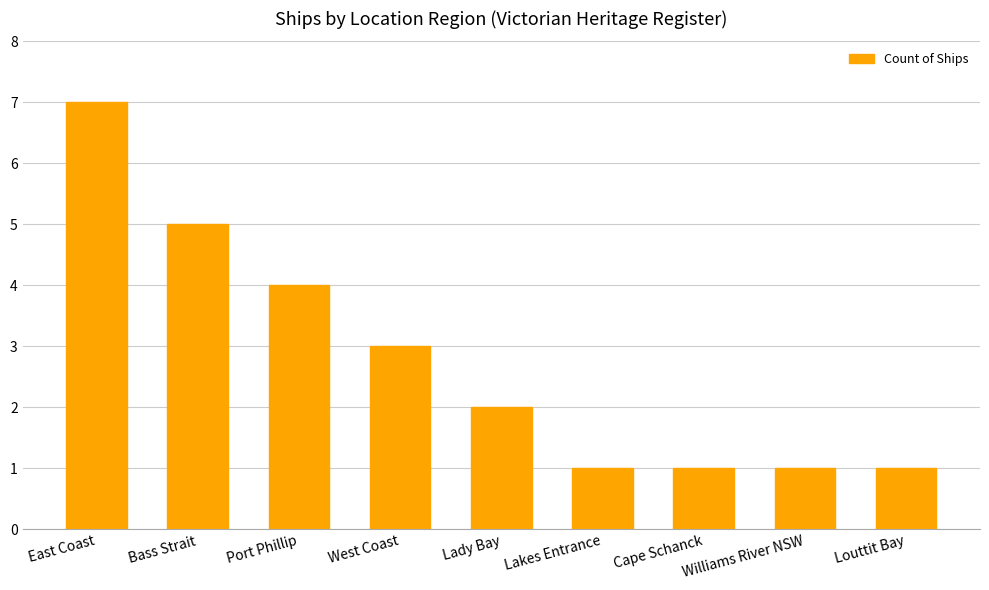

How many bars are there in total?

9